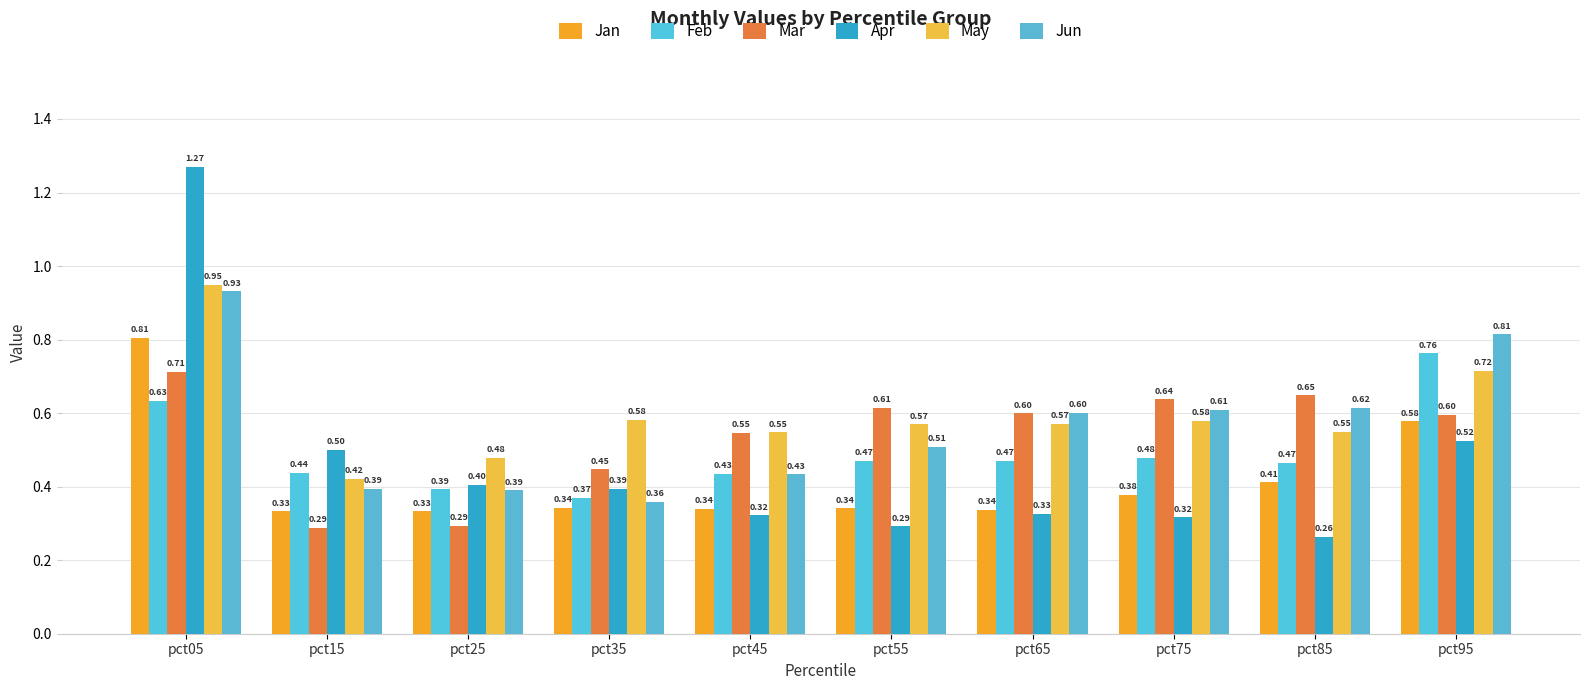

What are all the series names shown in the legend?

Jan, Feb, Mar, Apr, May, Jun